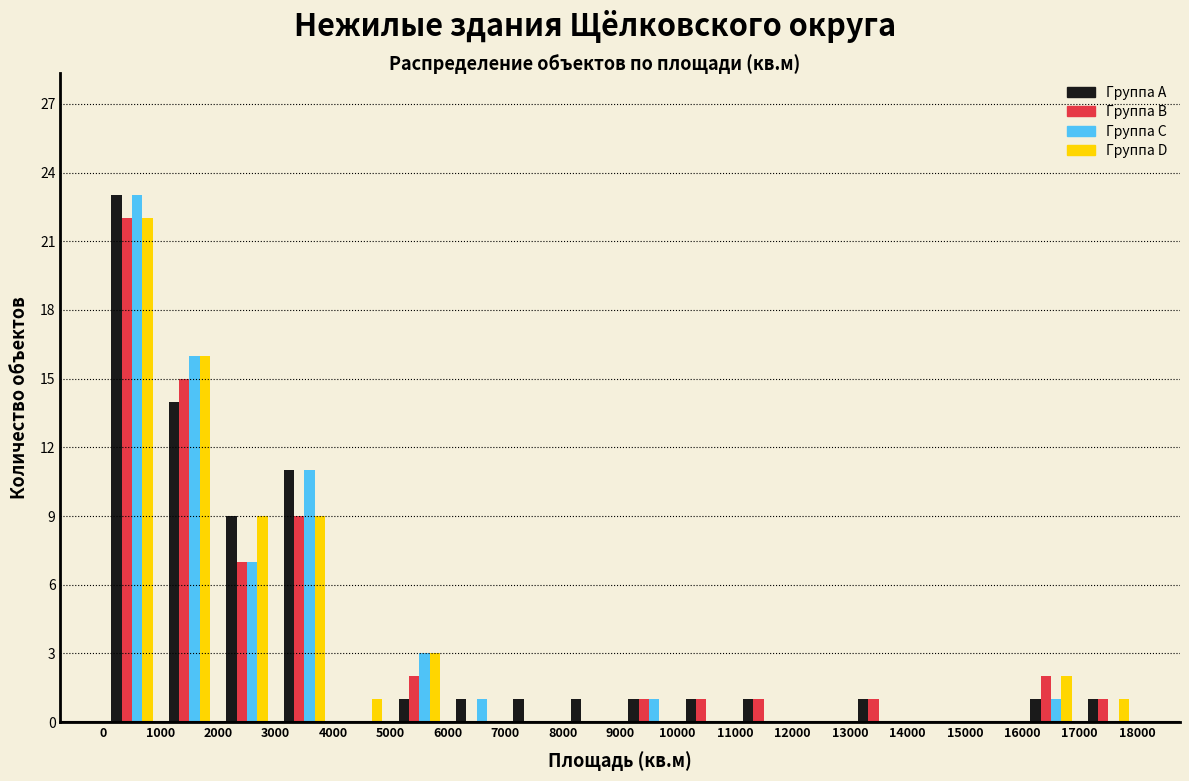

What is the height of the Группа B bar covering 11000 to 12000 on the x-axis? The values are not printed on the chart, so give them approximately, as read against the axis.

1